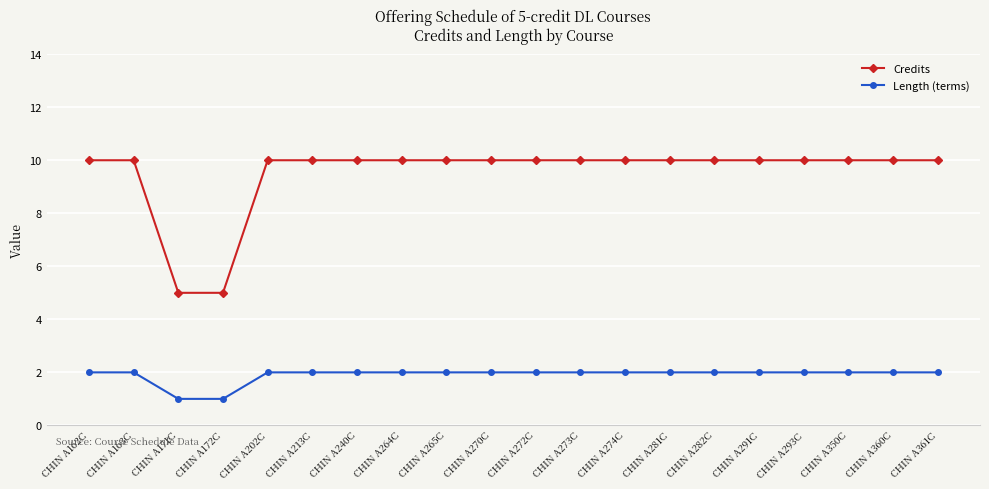

Which series has the widest spread of values?

Credits